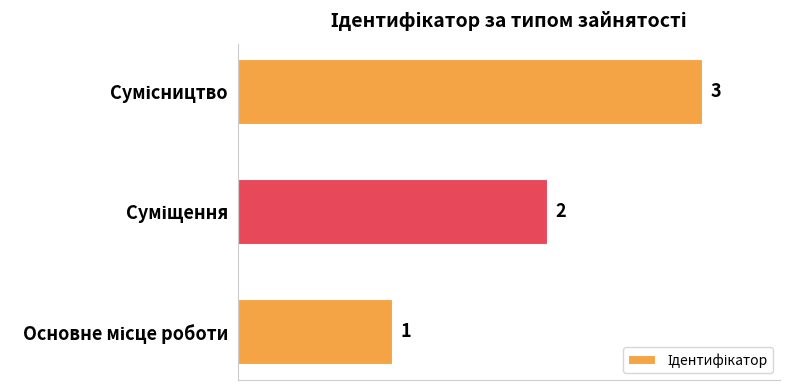

Count the values in the range 1 to 3.

3